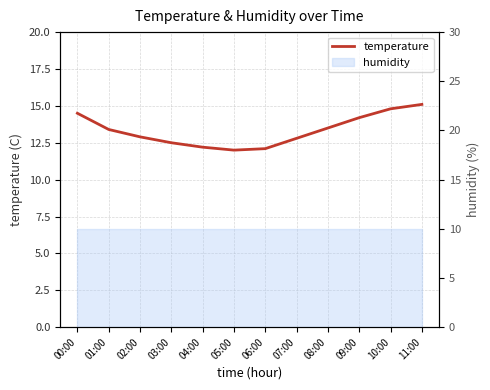

What is the ratio of the value at 05:00 to the value at 09:00?

0.8